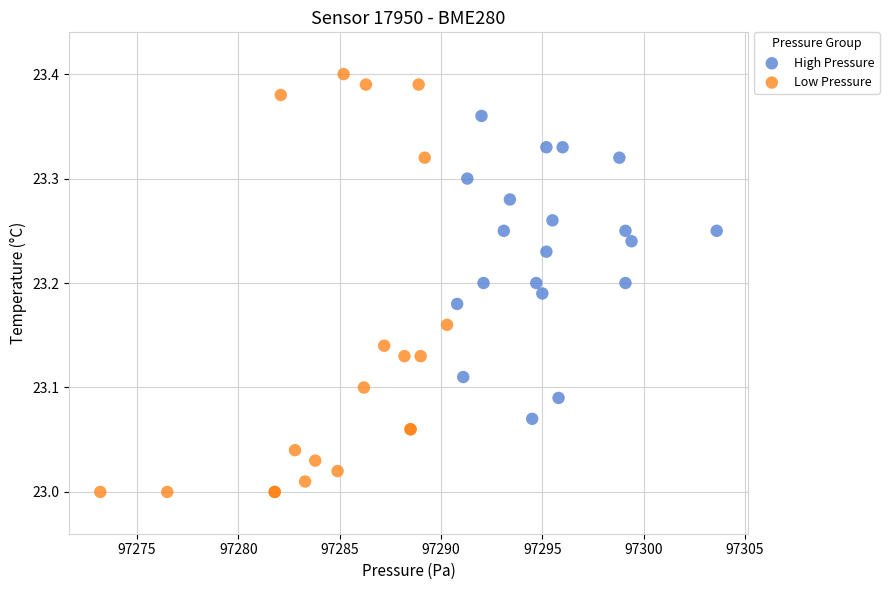

Which series contains the lowest Y value?

Low Pressure